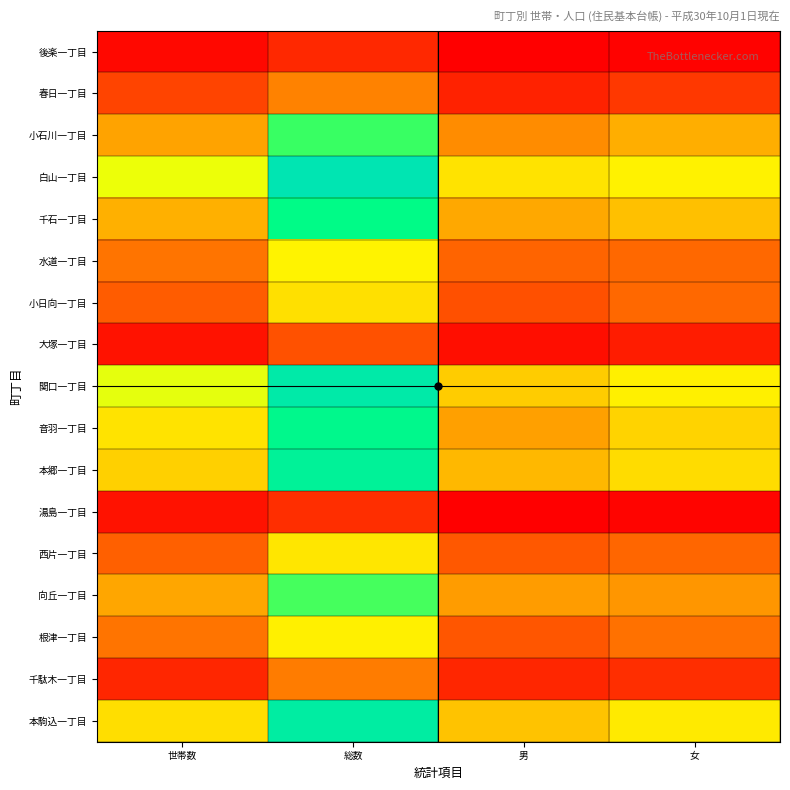

Reading right to left, list all the values displayed in this chart.

後楽一丁目: 女=381	男=362	総数=743	世帯数=439
春日一丁目: 女=871	男=687	総数=1558	世帯数=988
小石川一丁目: 女=1952	男=1634	総数=3586	世帯数=1851
白山一丁目: 女=2559	男=2449	総数=5008	世帯数=2758
千石一丁目: 女=2117	男=1893	総数=4010	世帯数=1973
水道一丁目: 女=1310	男=1284	総数=2594	世帯数=1417
小日向一丁目: 女=1308	男=1103	総数=2411	世帯数=1199
大塚一丁目: 女=619	男=502	総数=1121	世帯数=529
関口一丁目: 女=2555	男=2226	総数=4781	世帯数=2802
音羽一丁目: 女=2297	男=1825	総数=4122	世帯数=2431
本郷一丁目: 女=2360	男=2040	総数=4400	世帯数=2254
湯島一丁目: 女=406	男=379	総数=785	世帯数=534
西片一丁目: 女=1289	男=1165	総数=2454	世帯数=1242
向丘一丁目: 女=1740	男=1792	総数=3532	世帯数=1879
根津一丁目: 女=1405	男=1143	総数=2548	世帯数=1416
千駄木一丁目: 女=790	男=710	総数=1500	世帯数=721
本駒込一丁目: 女=2495	男=2145	総数=4640	世帯数=2389